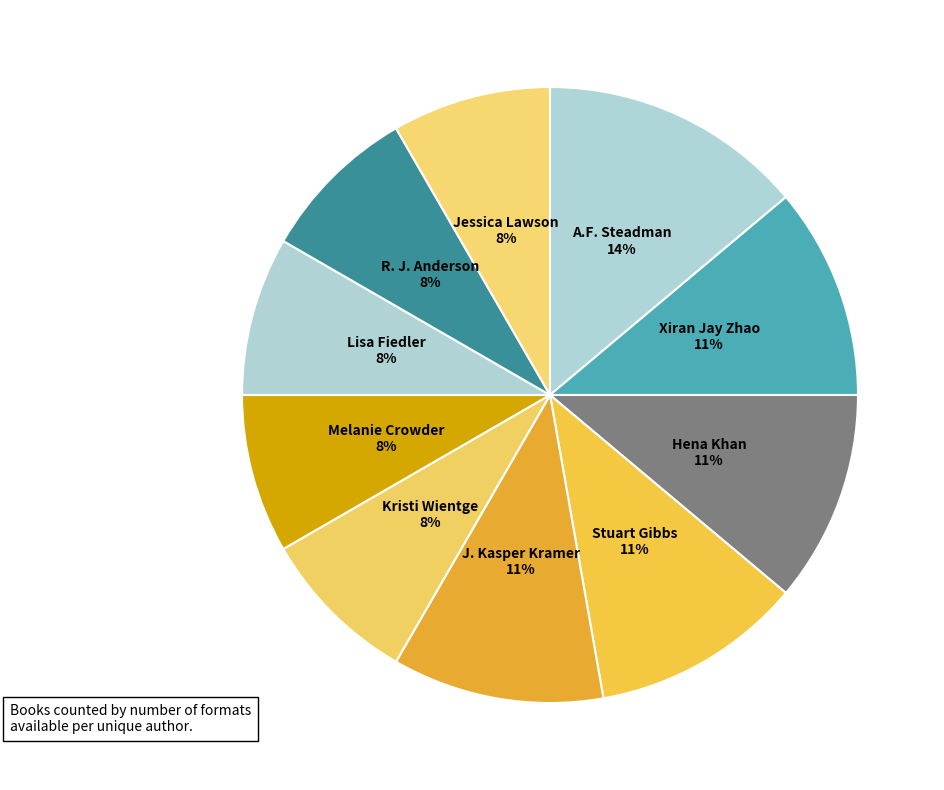

What is the largest slice in the pie chart?

A.F. Steadman